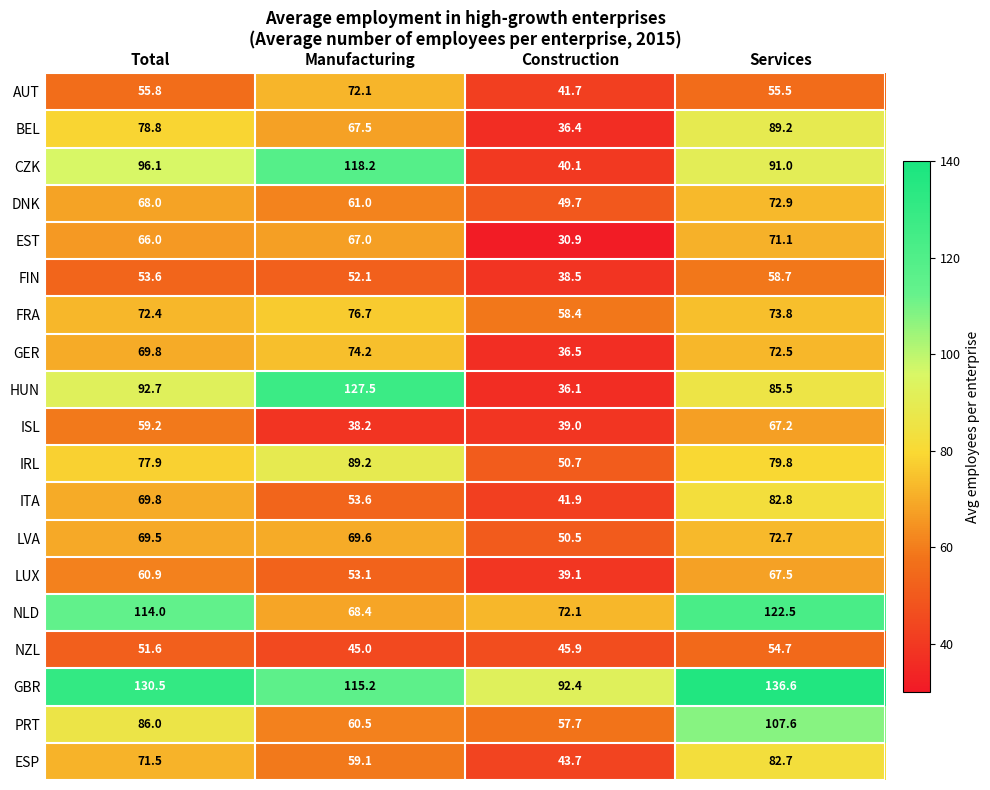

At how many categories does at least one series exceed 117?

3